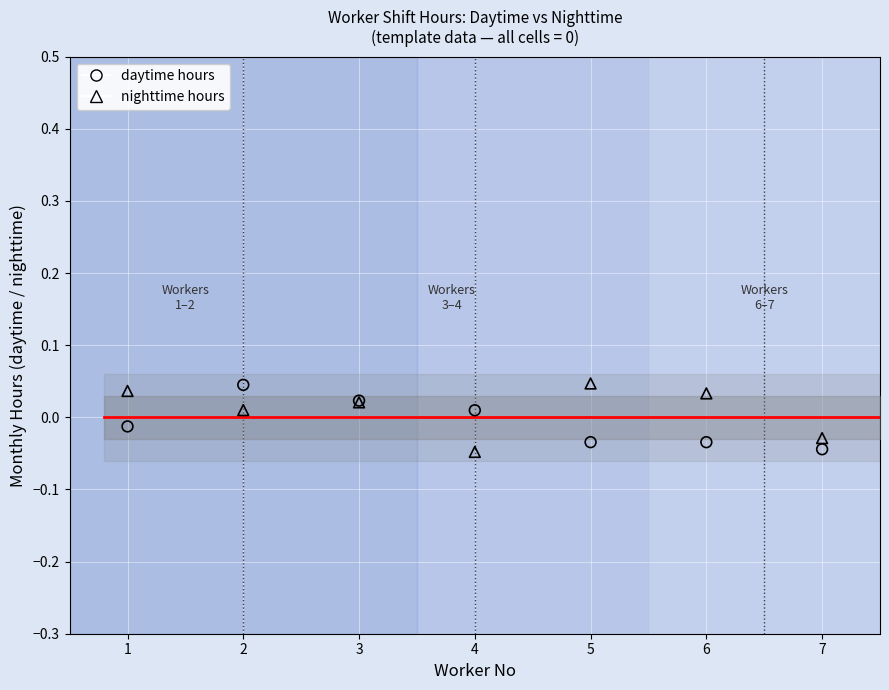

What is the X range (max minus min) for the scatter plot?

6.0